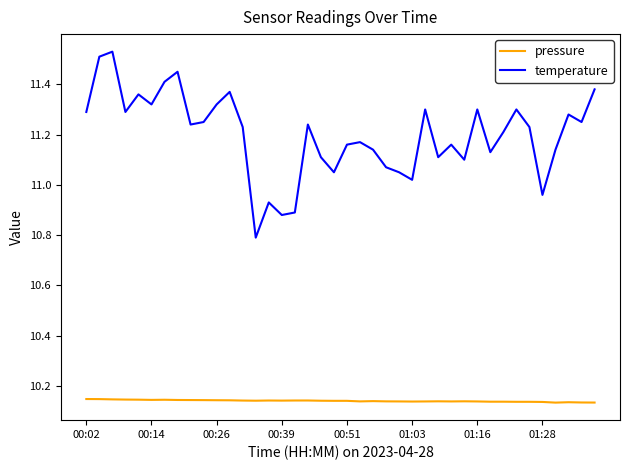

How many lines are shown in the chart?

2